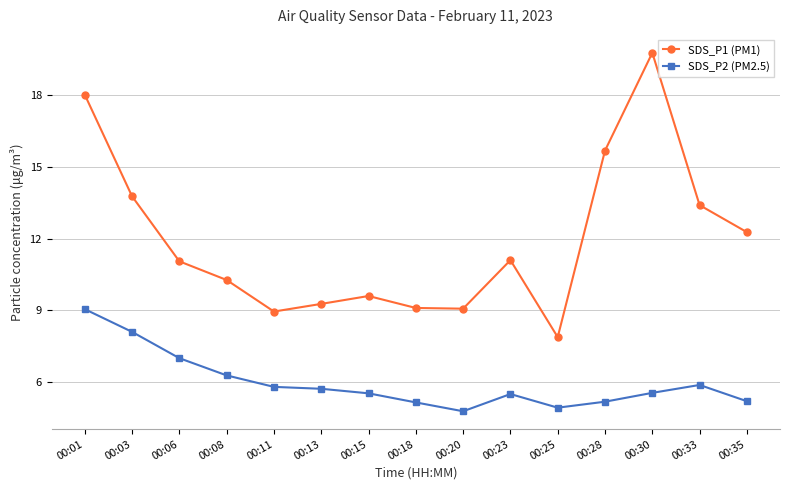

True or false: SDS_P2 (PM2.5) and SDS_P1 (PM1) intersect in this chart.

False